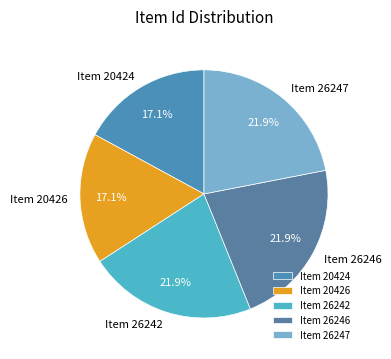

To the nearest percent, what is the average slice percentage?

20%